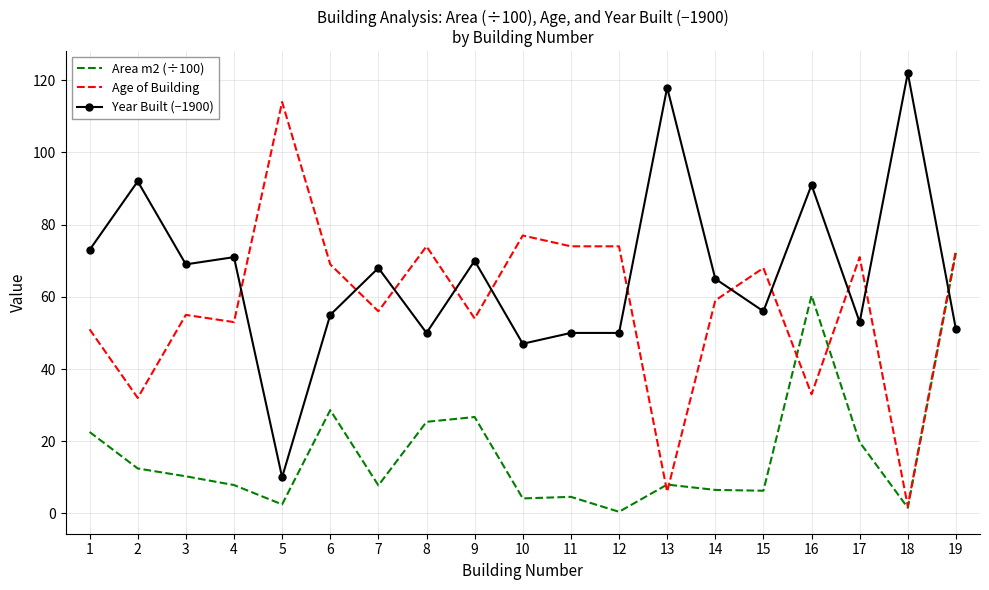

Which category has the highest value in the Area m2 (÷100) series?

19